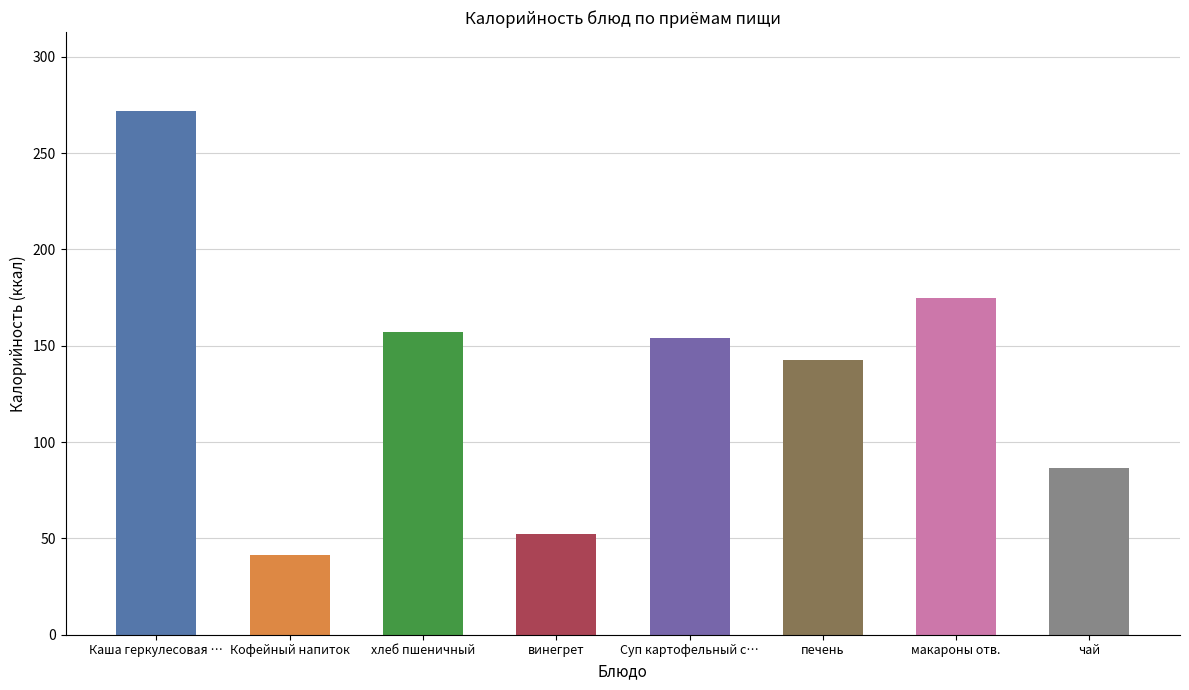

At which category does the chart reach its minimum across all series?

Кофейный напиток